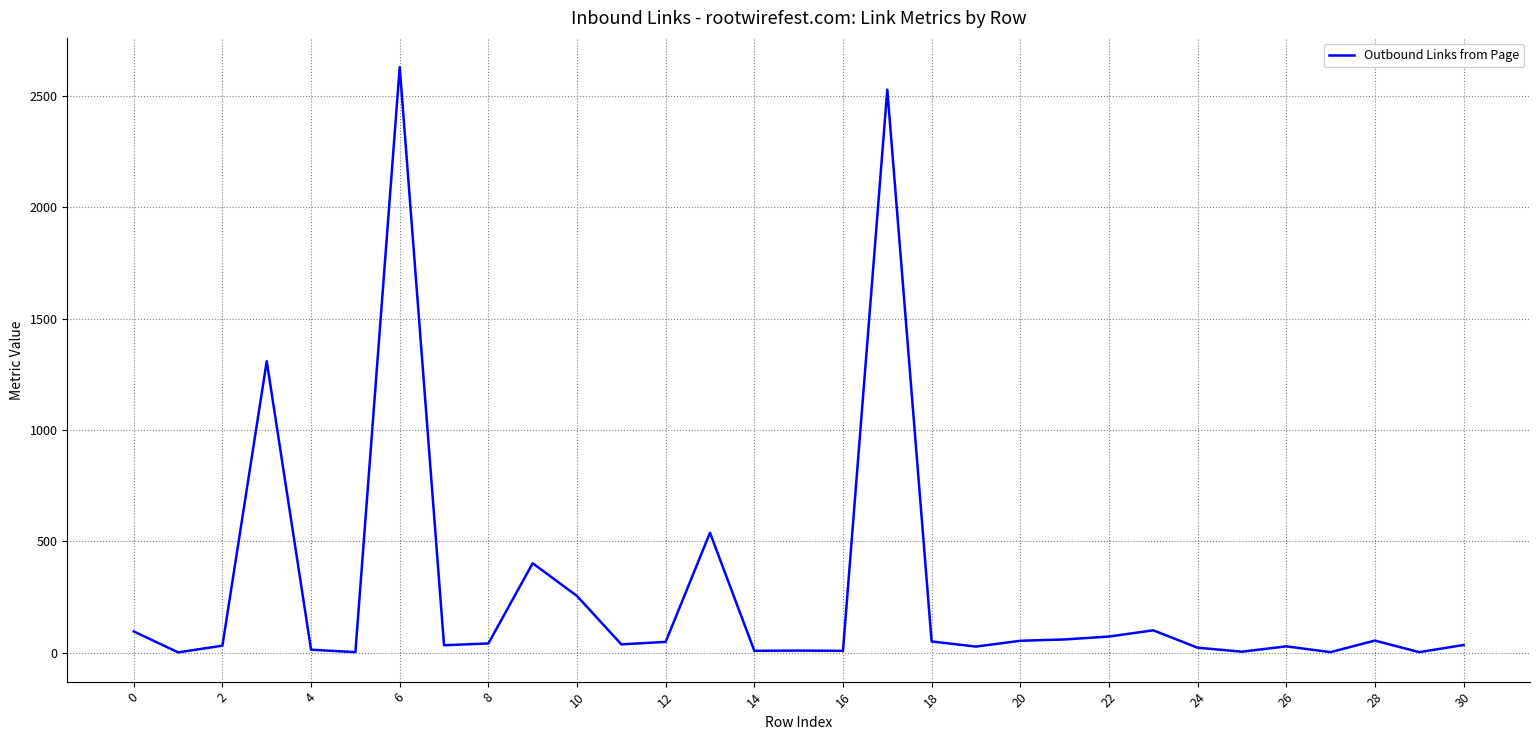

What is the average value?

275